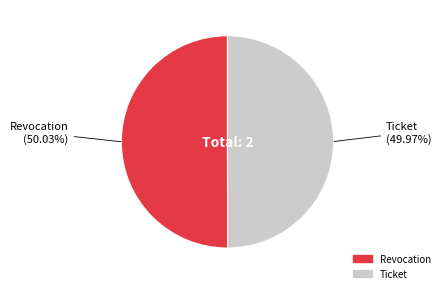

What is the ratio of the value at Ticket to the value at Revocation?

1.0